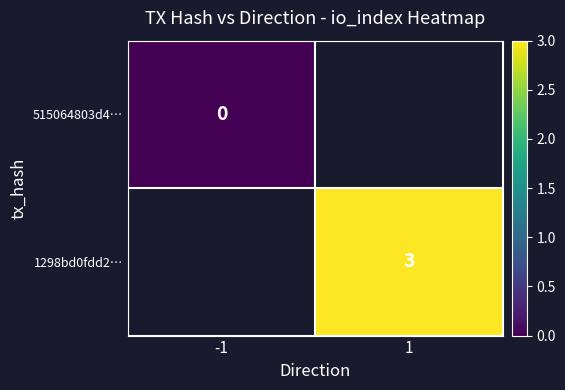

At how many categories does at least one series exceed 2?

1